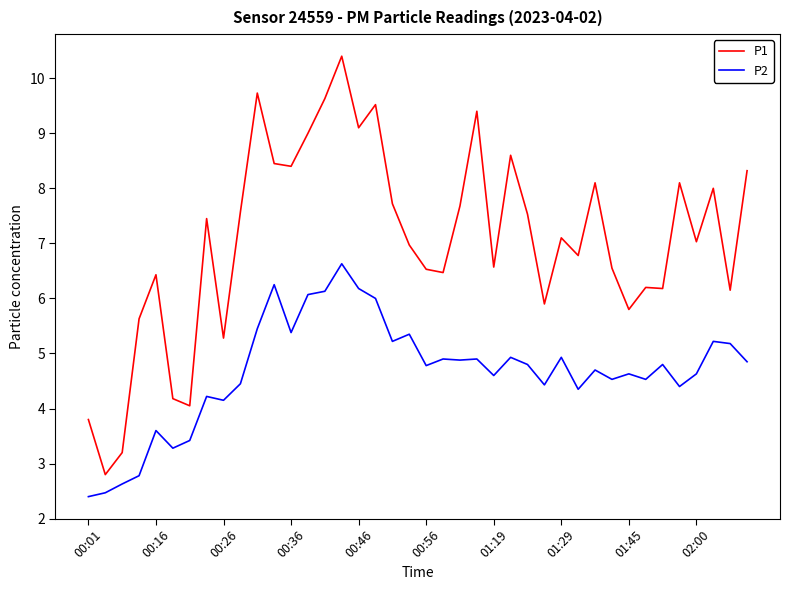

True or false: P1 and P2 cross at least once.

False